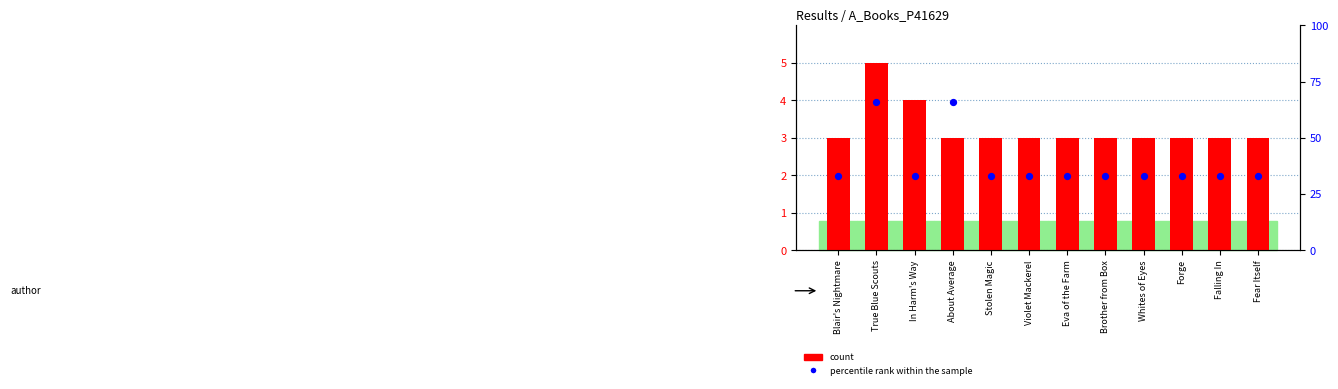

Which series has the largest total across all categories?

percentile rank within the sample